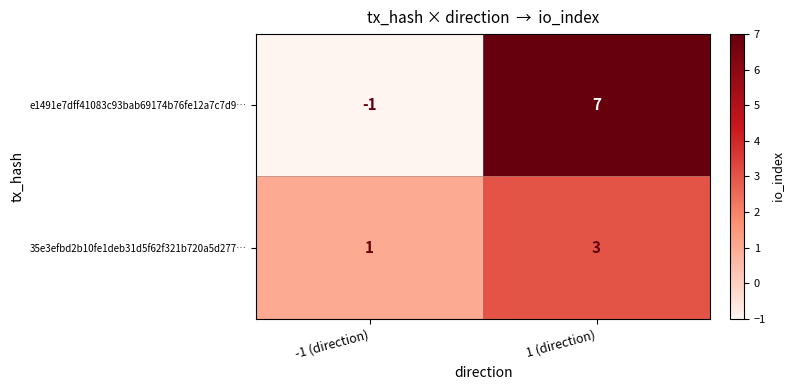

Rank the series at 1 (direction) from lowest to highest value.

35e3efbd2b10fe1deb31d5f62f321b720a5d277…, e1491e7dff41083c93bab69174b76fe12a7c7d9…